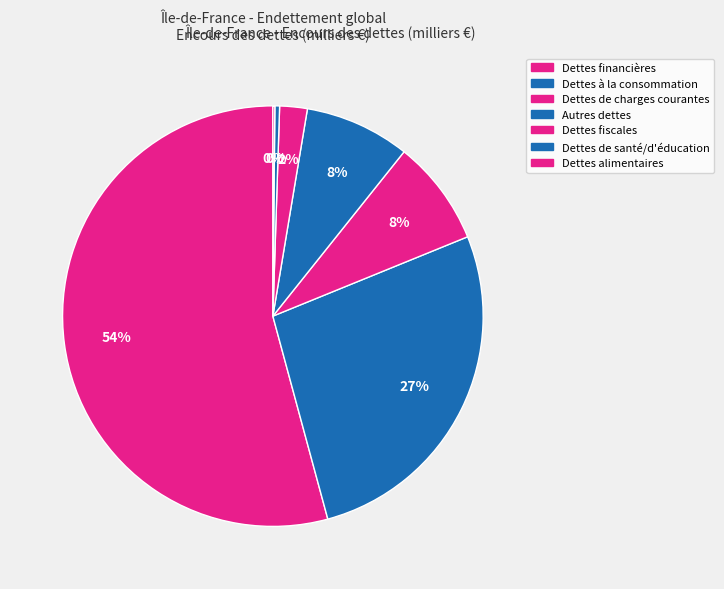

How much of the chart is everything except Dettes financières?

45.8%